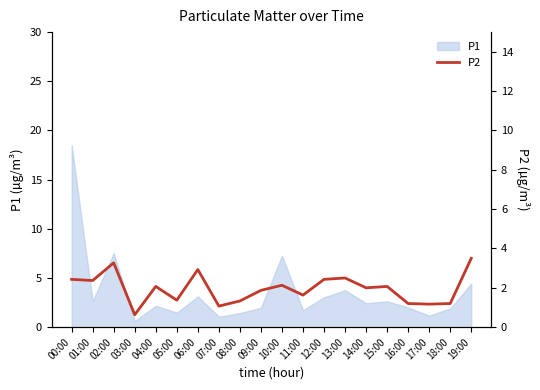

Reading left to right, list all the values displayed in this chart.

2.4	2.4	3.3	0.6	2.1	1.4	2.9	1.1	1.3	1.9	2.1	1.6	2.4	2.5	2.0	2.1	1.2	1.2	1.2	3.5